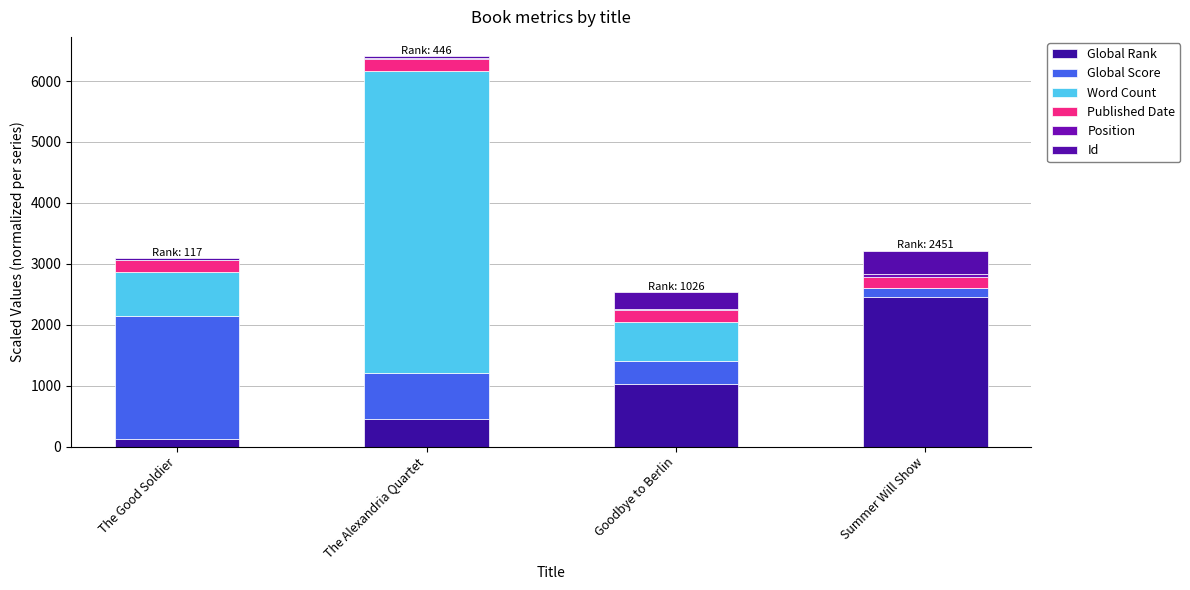

How many categories are shown in the chart?

4